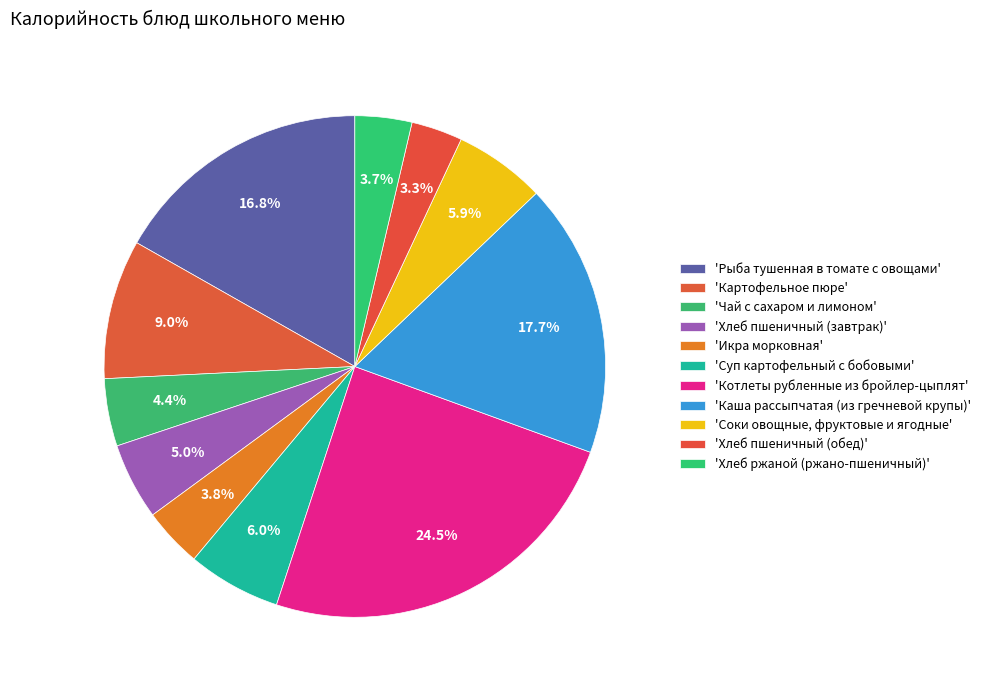

How many segments does this pie chart have?

11